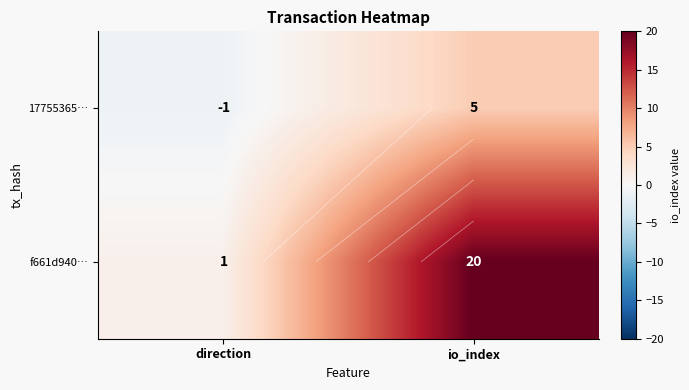

Between direction and io_index, which is larger?

io_index